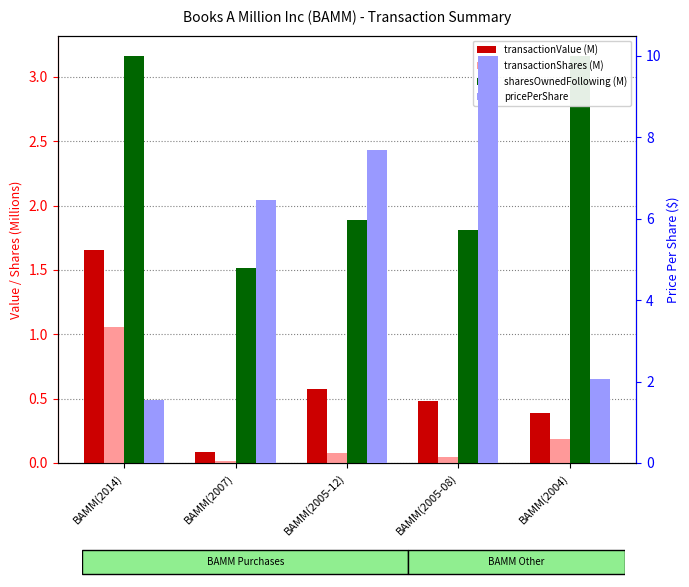

Reading left to right, what are all the values shown in this chart?

transactionValue (M): 1.7	0.1	0.6	0.5	0.4
transactionShares (M): 1.1	0.0	0.1	0.0	0.2
sharesOwnedFollowing (M): 3.2	1.5	1.9	1.8	3.2
pricePerShare: 1.6	6.5	7.7	10.0	2.1